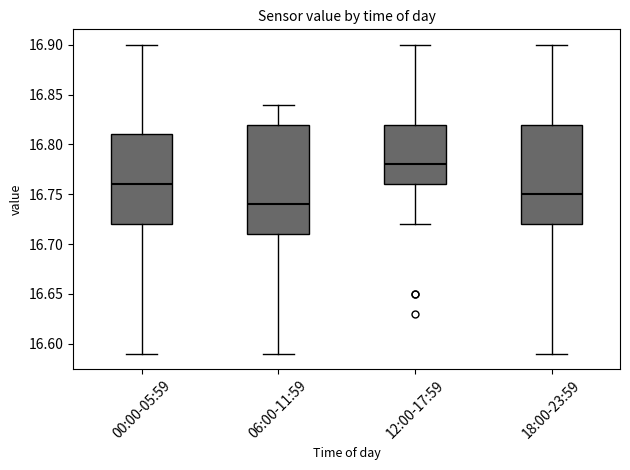

Reading left to right, read every box against the y-axis: the position of its median line, the range the box covers, and the ends of its whiskers. The values are not printed on the chart, so give them approximately, as read against the axis.

00:00-05:59: median 16.76, box 16.72 to 16.81, whiskers 16.59 to 16.90
06:00-11:59: median 16.74, box 16.71 to 16.82, whiskers 16.59 to 16.84
12:00-17:59: median 16.78, box 16.76 to 16.82, whiskers 16.72 to 16.90
18:00-23:59: median 16.75, box 16.72 to 16.82, whiskers 16.59 to 16.90